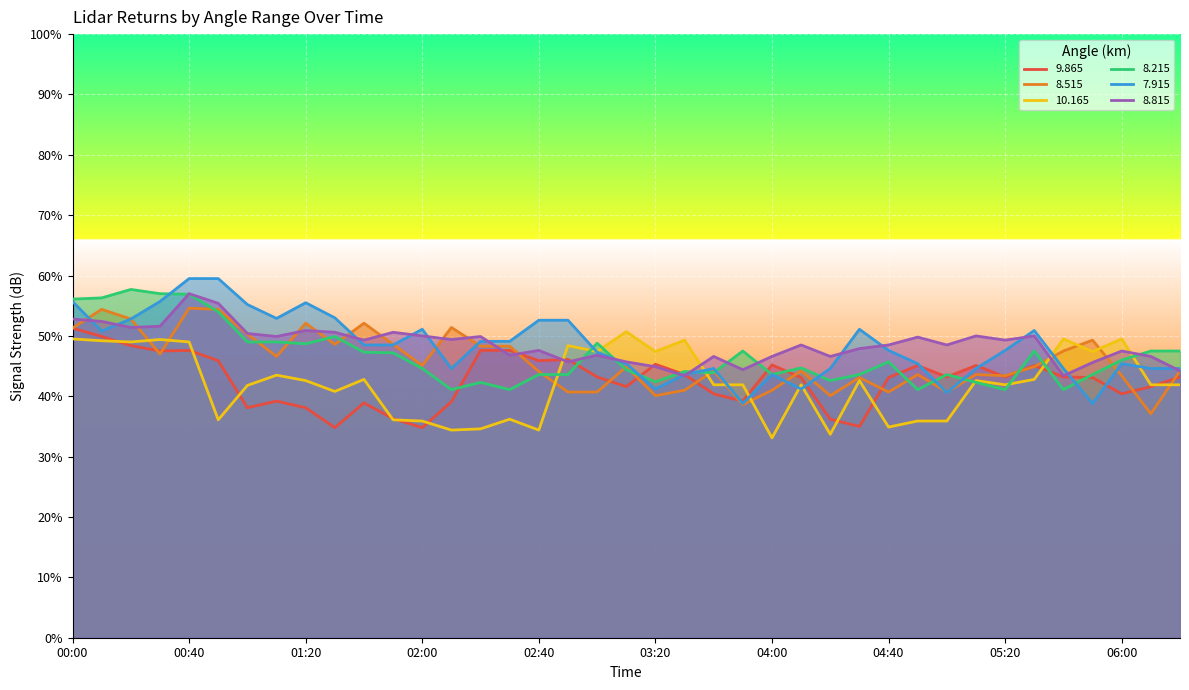

What is the difference between the maximum and minimum values in the   8.515 series?

17.5